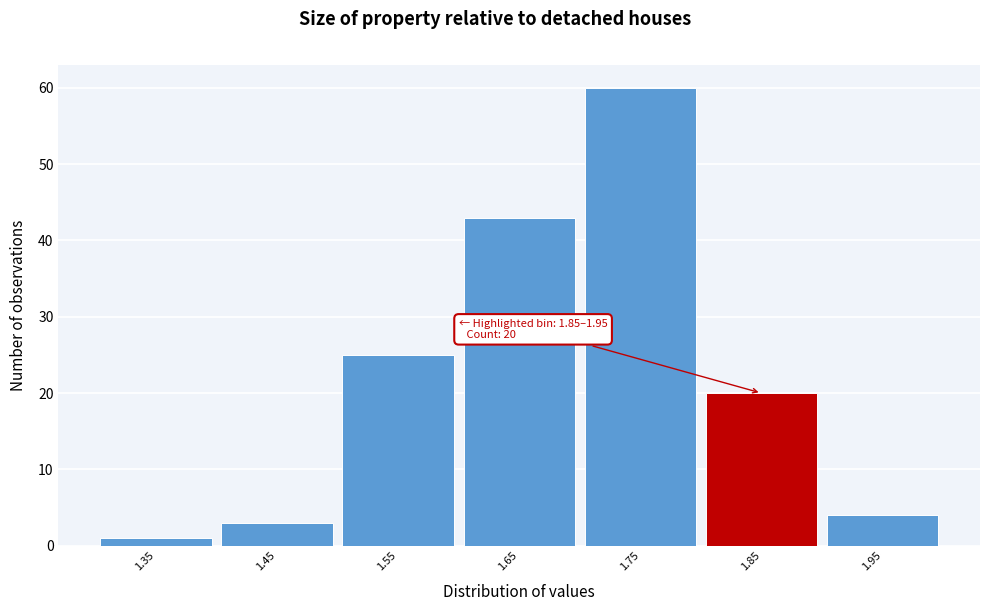

Reading left to right, transcribe all the data shown in this chart.

1	3	25	43	60	20	4